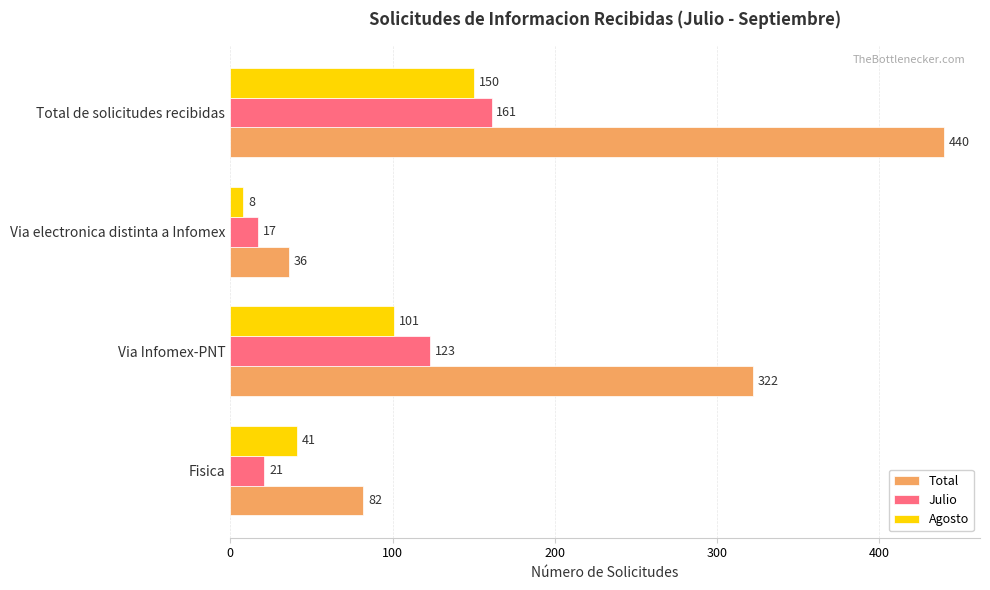

Which category has the highest value across all series?

Total de solicitudes recibidas